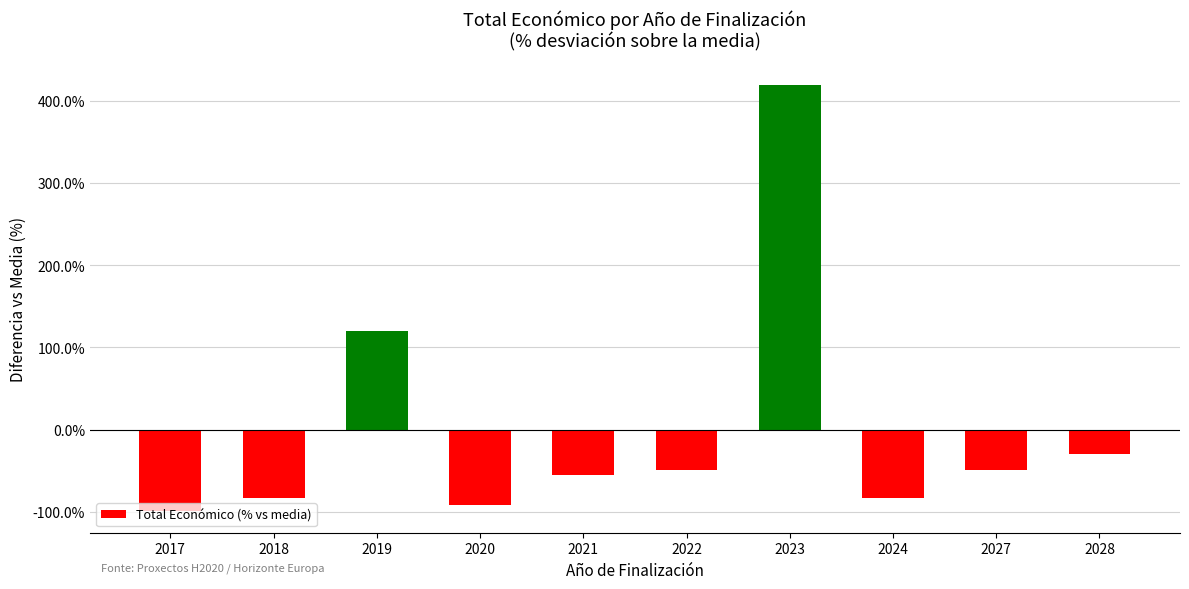

What is the approximate value at 2024?

-83.0